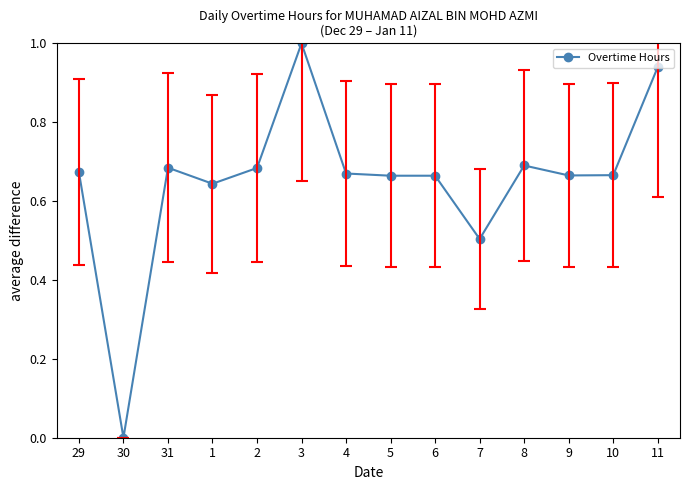

The chart shows a value of 1.0 at 3. True or false?

True